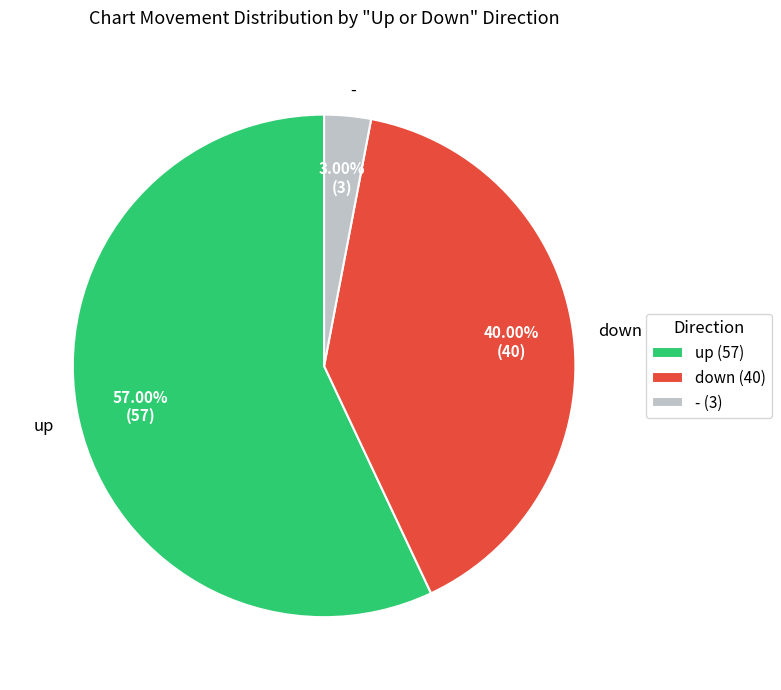

Count the number of slices in the pie.

3